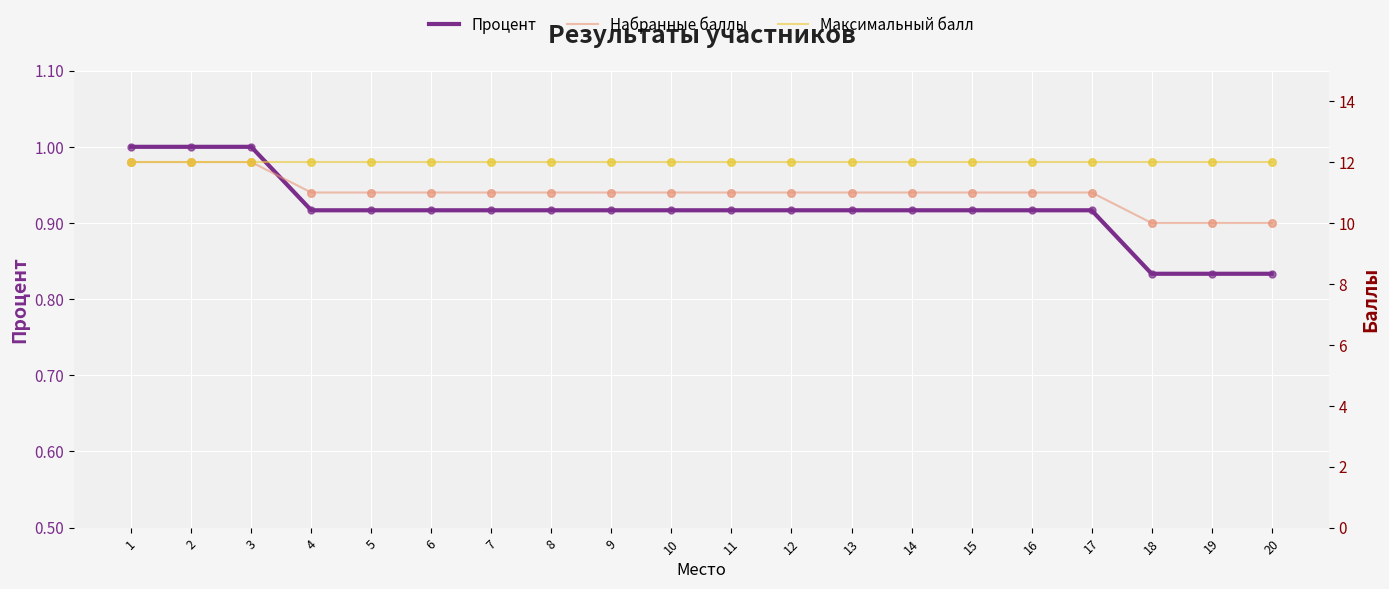

At how many categories does at least one series exceed 1?

20